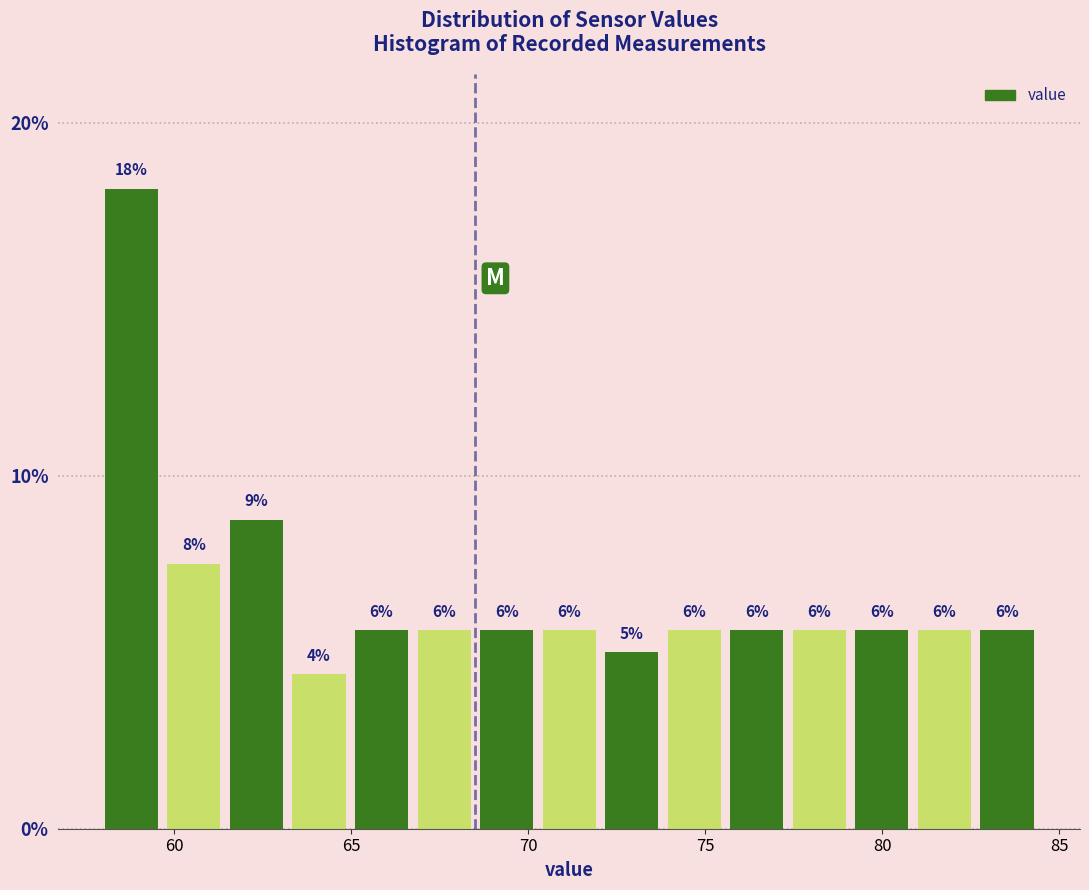

Around what value on the x-axis is the tallest bar? Give the approximate position of its centre, as read against the axis.

59.0